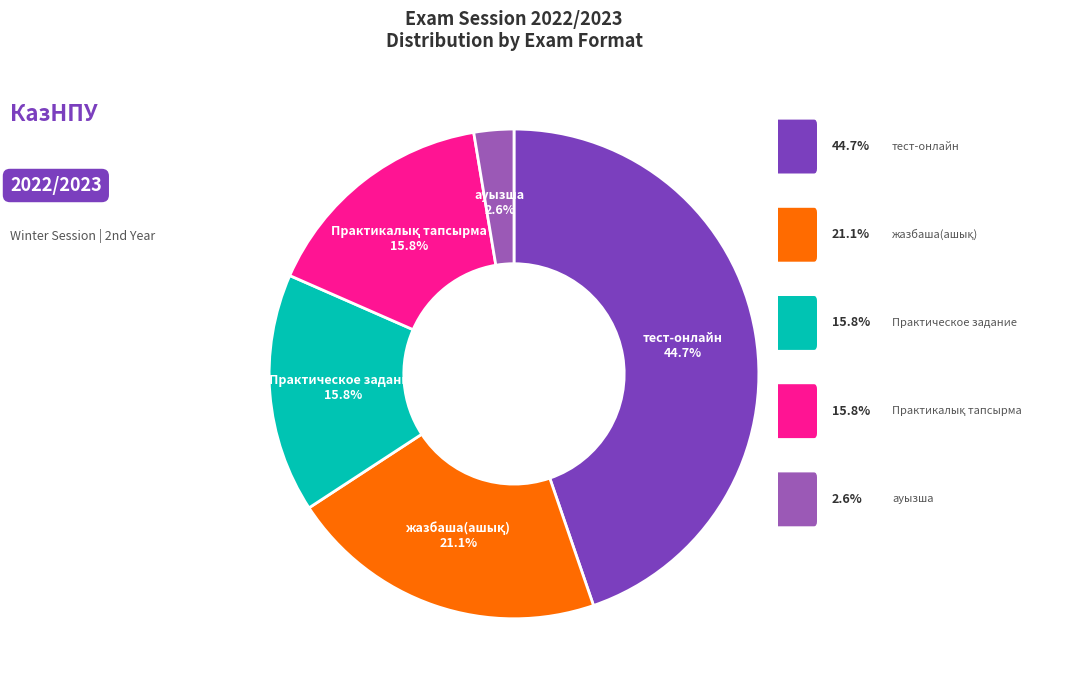

How many segments does this pie chart have?

5